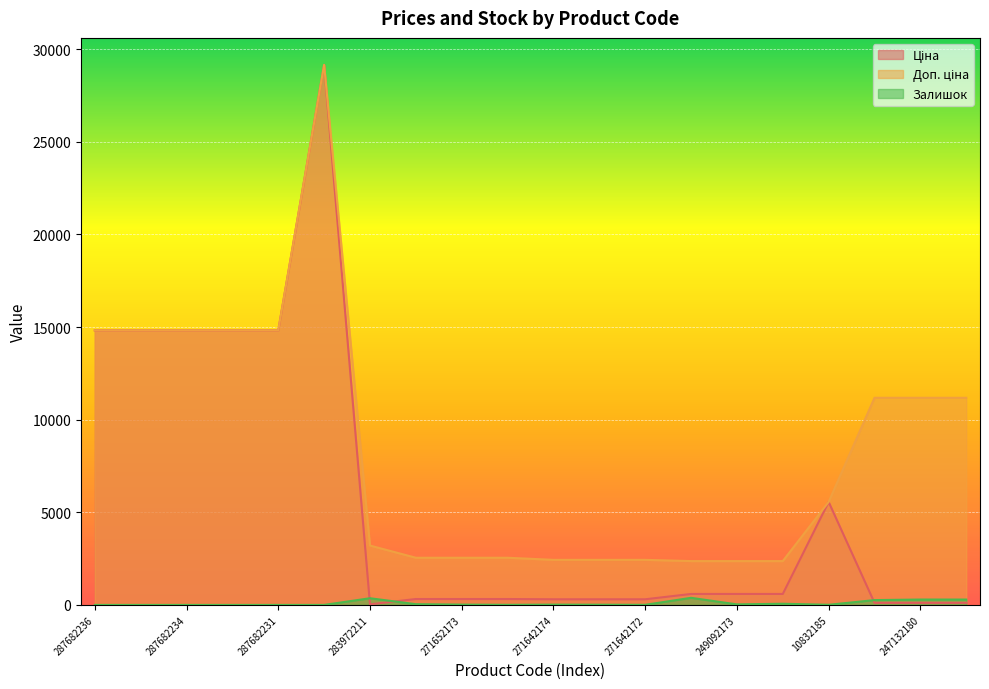

At which label is Залишок closest to 191?

247132181